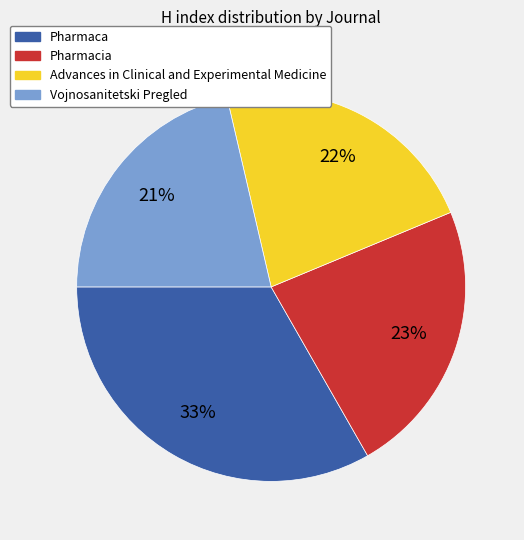

Is it true that Vojnosanitetski Pregled is 21% of the pie?

True